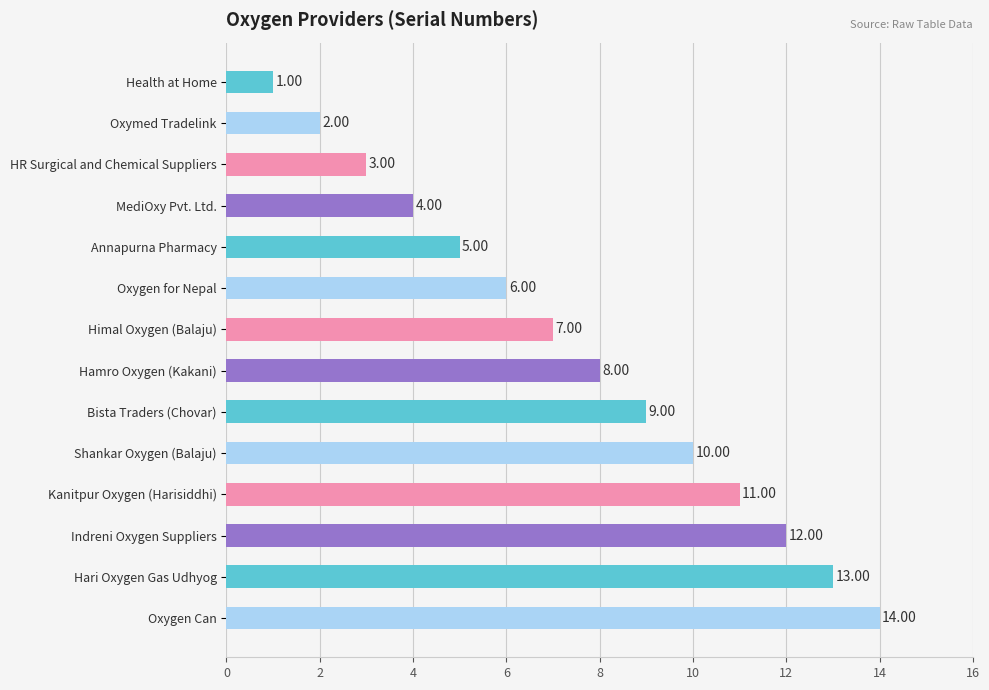

How many series are shown in this chart?

1